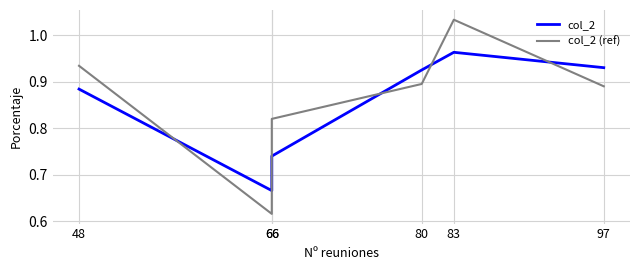

What is the sum of all col_2 values?

5.1